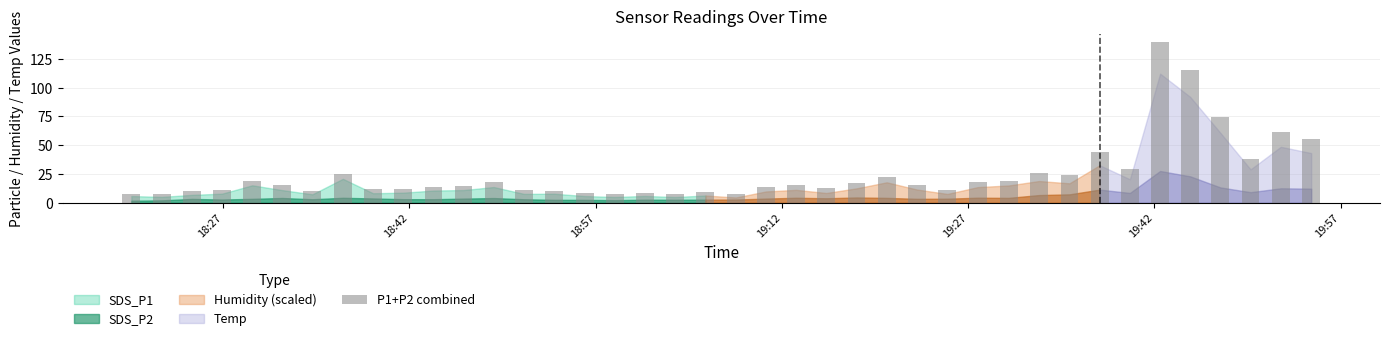

What is the maximum value shown in the chart?

139.8